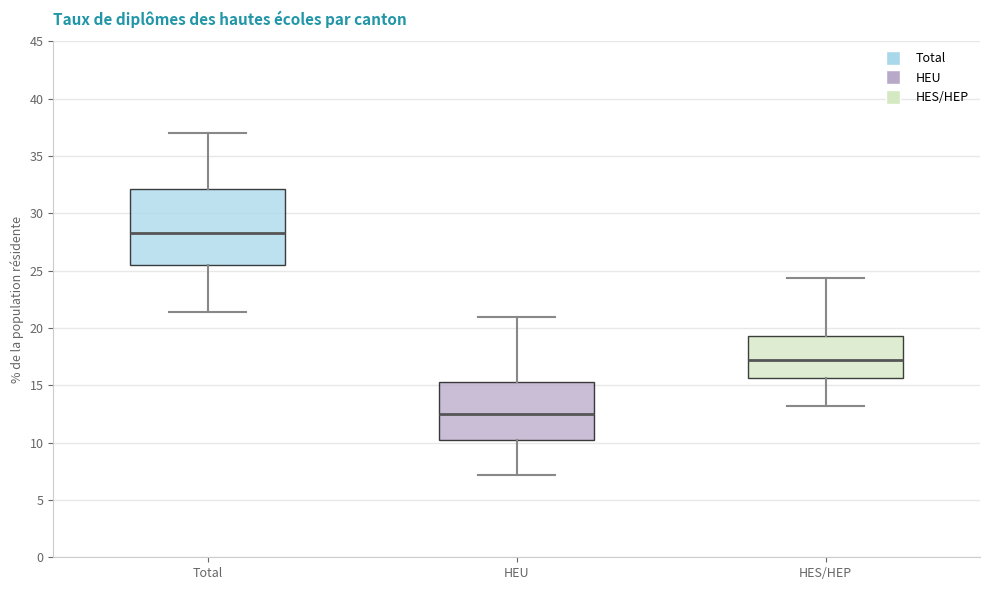

Reading left to right, transcribe this box plot: for each box, give where its median line is, the range the box spans, and where its two whiskers end, as read against the y-axis. The values are not printed on the chart, so give them approximately, as read against the axis.

Total: median 28.5, box 25.5 to 32.0, whiskers 21.5 to 37.0
HEU: median 12.5, box 10.5 to 15.5, whiskers 7.0 to 21.0
HES/HEP: median 17.0, box 15.5 to 19.5, whiskers 13.0 to 24.5